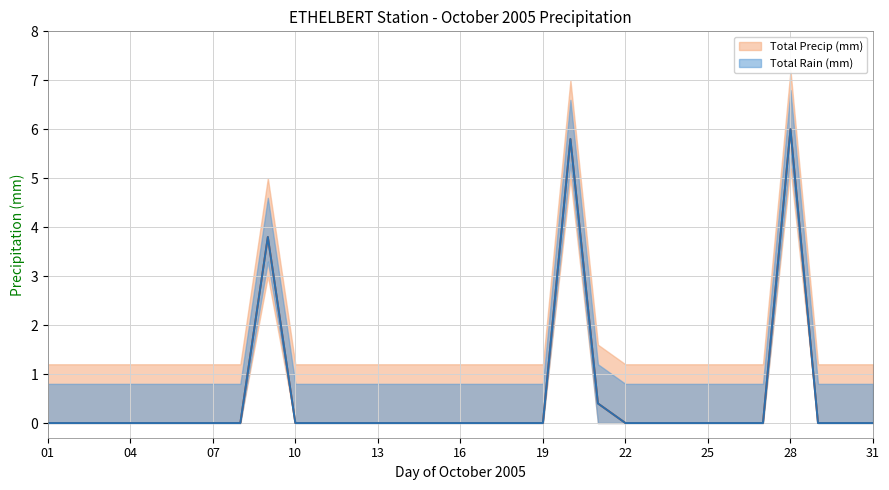

How many lines are shown in the chart?

2